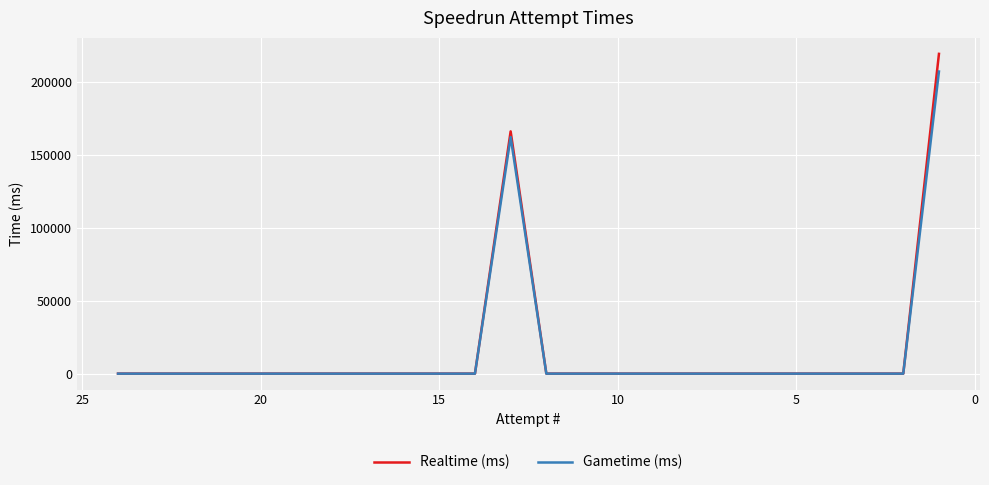

Count the number of categories in the chart.

24